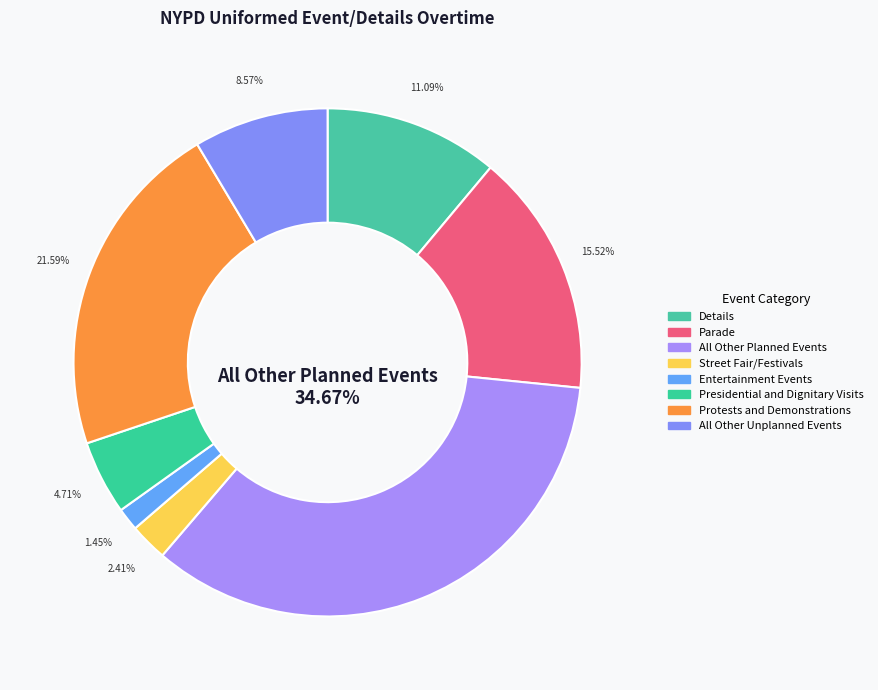

To the nearest percent, what is the average slice percentage?

12%